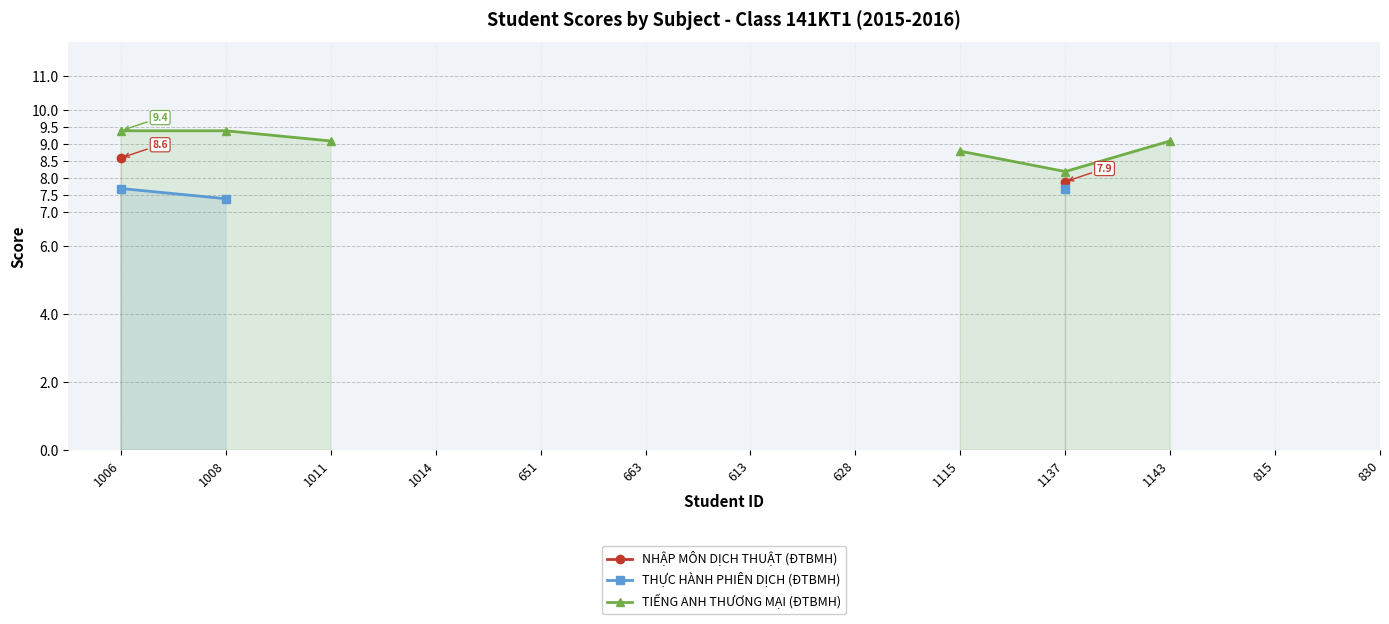

What are all the series names shown in the legend?

NHẬP MÔN DỊCH THUẬT (ĐTBMH), THỰC HÀNH PHIÊN DỊCH (ĐTBMH), TIẾNG ANH THƯƠNG MẠI (ĐTBMH)